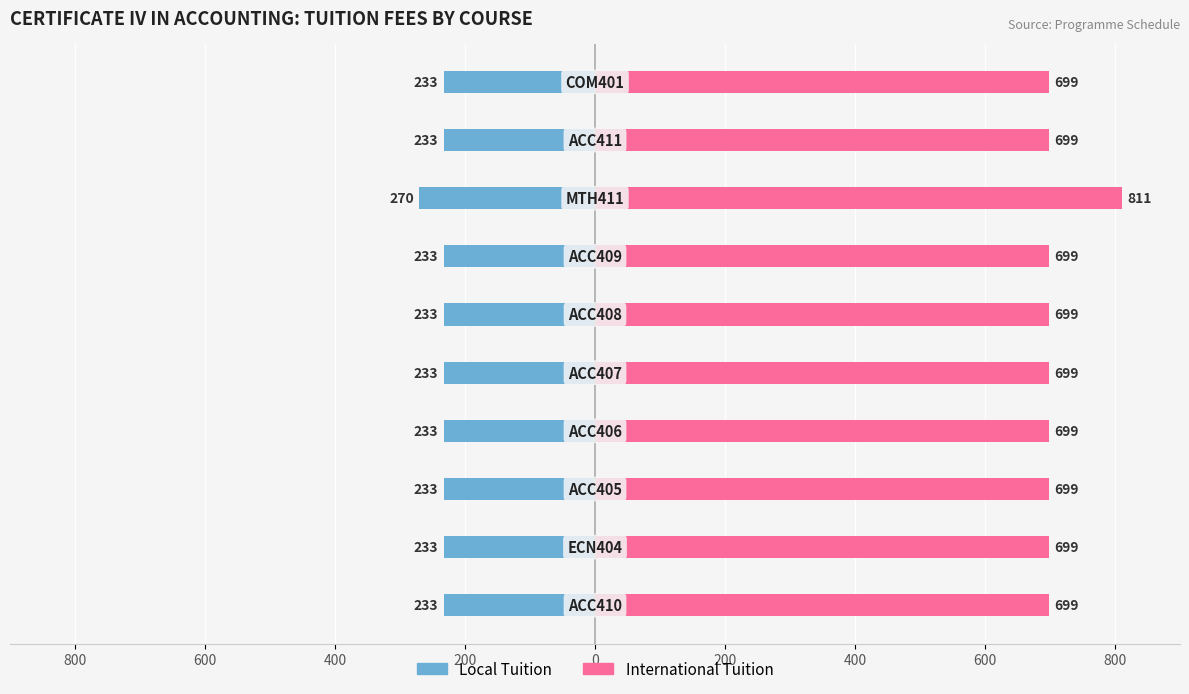

What is the difference between the maximum and second lowest values in the International Tuition series?

111.9